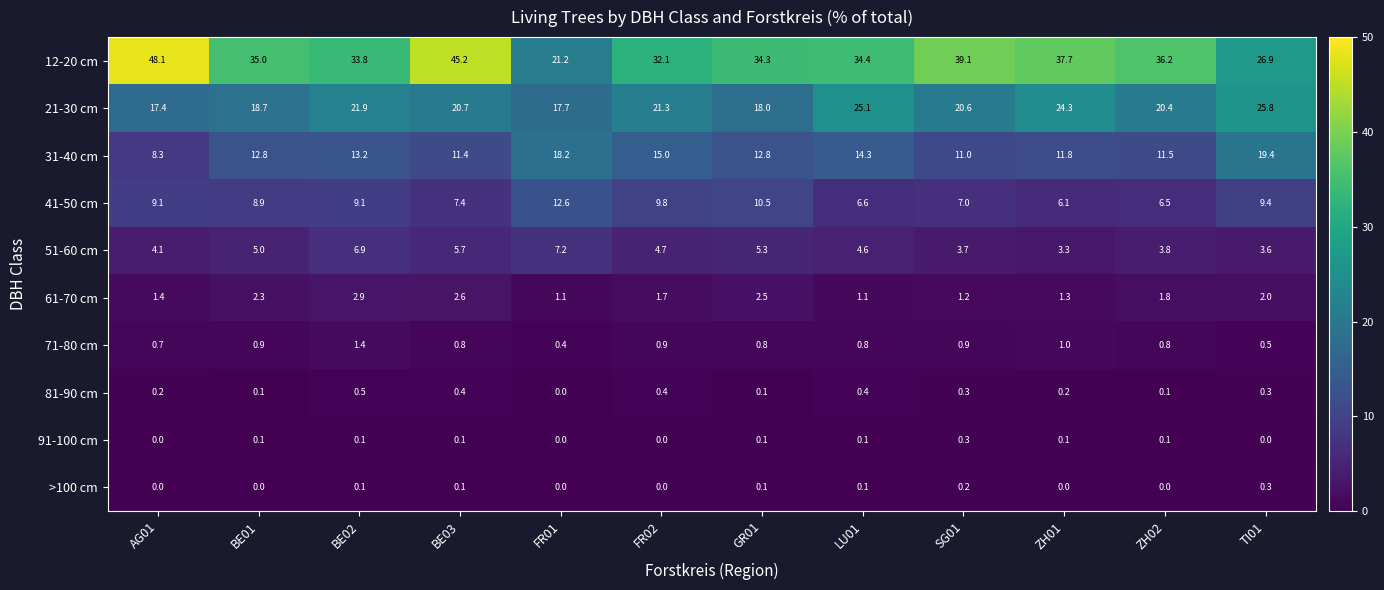

Where is 51-60 cm nearest to the value 5?

BE01